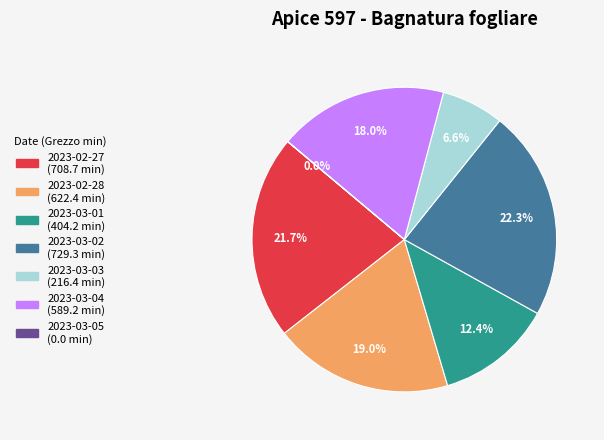

Approximately how many times larger is the value at 2023-03-04 compared to 2023-02-27?

0.8